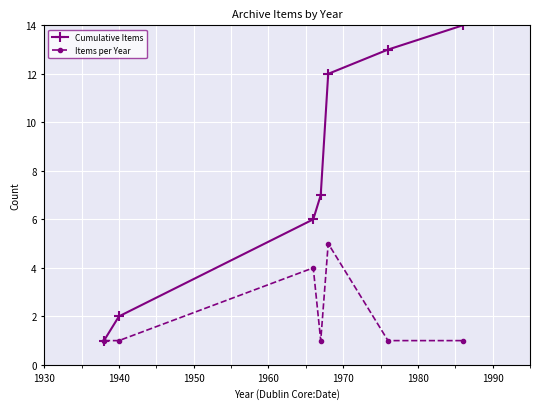

Reading right to left, what are all the values shown in this chart?

Cumulative Items: 14	13	12	7	6	2	1
Items per Year: 1	1	5	1	4	1	1